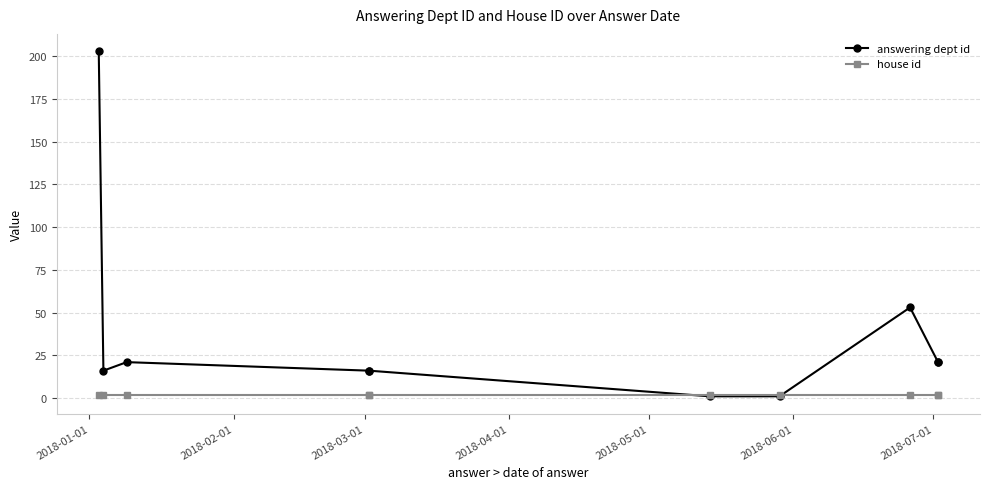

Which category has the highest value across all series?

2018-01-01